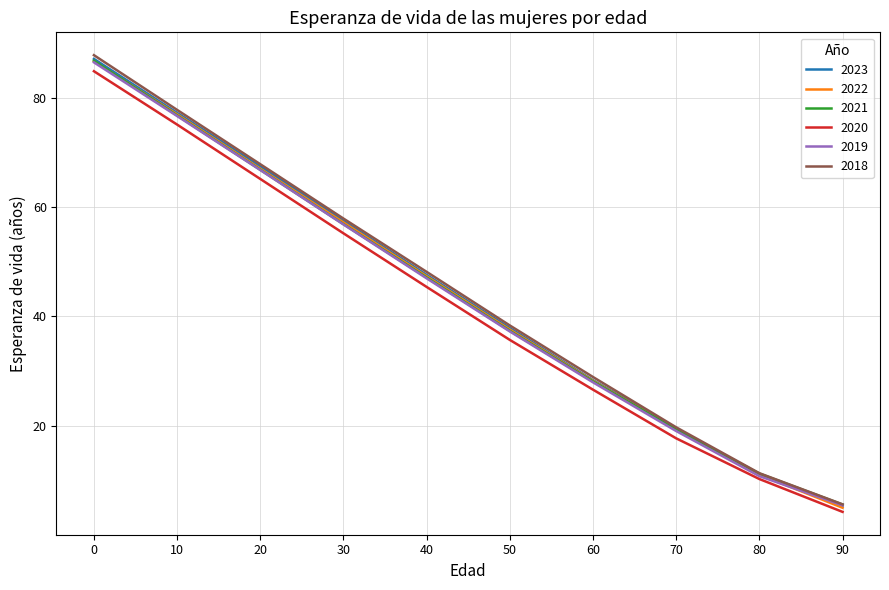

Is it true that 2021 equals 139.8 at 0?

False